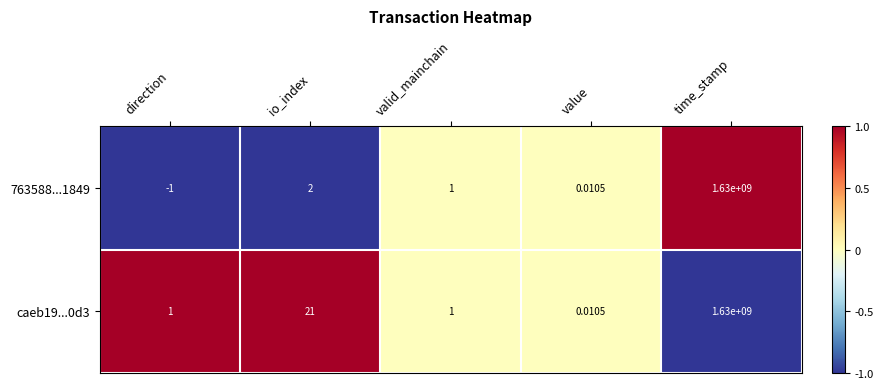

Is the value of 763588...1849 at direction greater than the value of caeb19...0d3 at valid_mainchain?

No